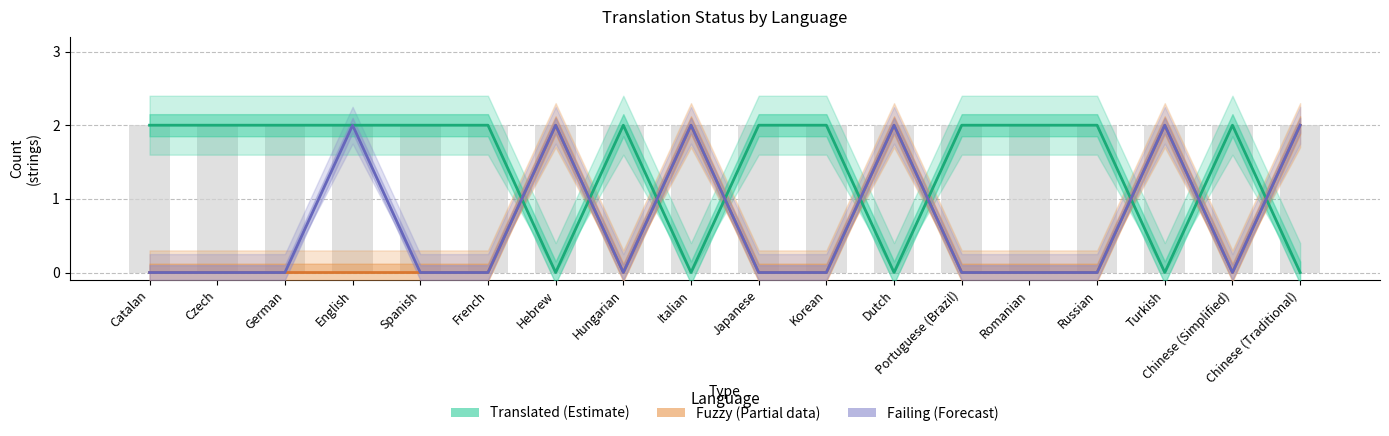

How many distinct data groups are displayed?

3